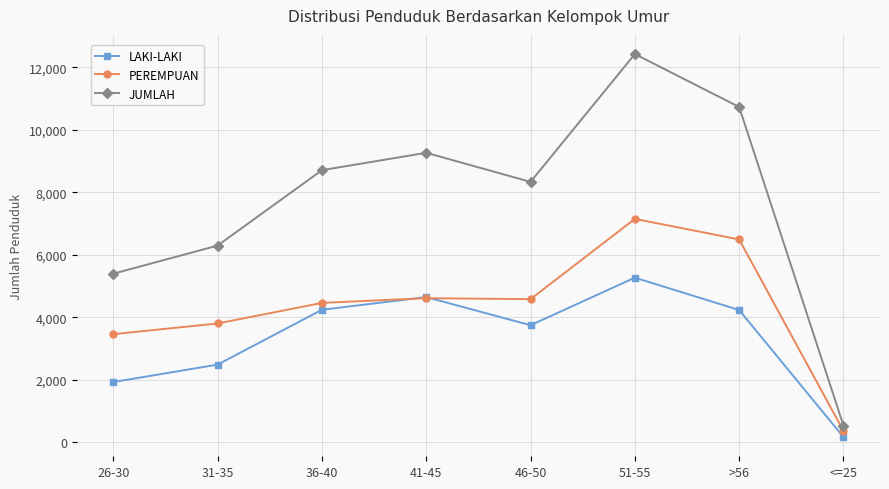

True or false: JUMLAH and LAKI-LAKI cross at least once.

False